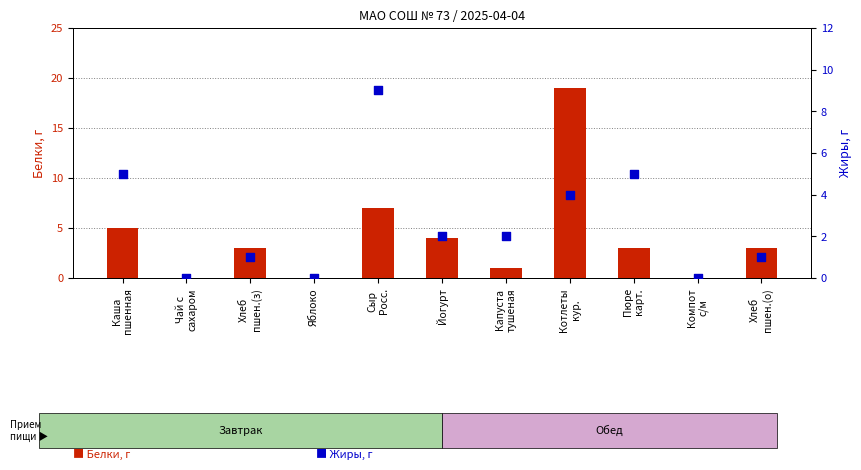

At how many categories does at least one series exceed 18?

1